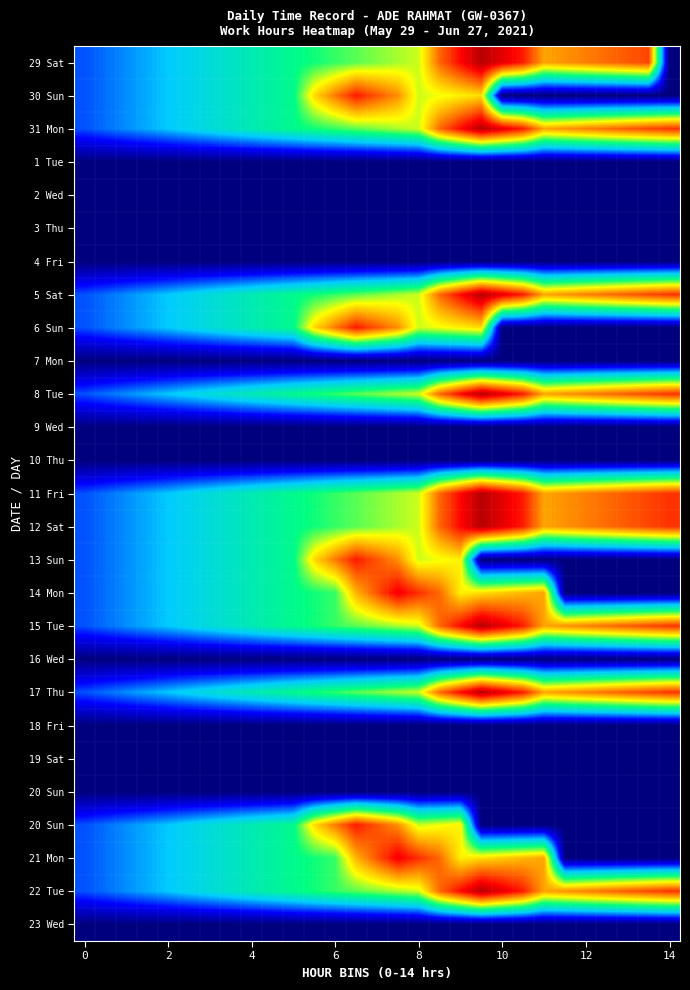

At how many categories does at least one series exceed 0?

29